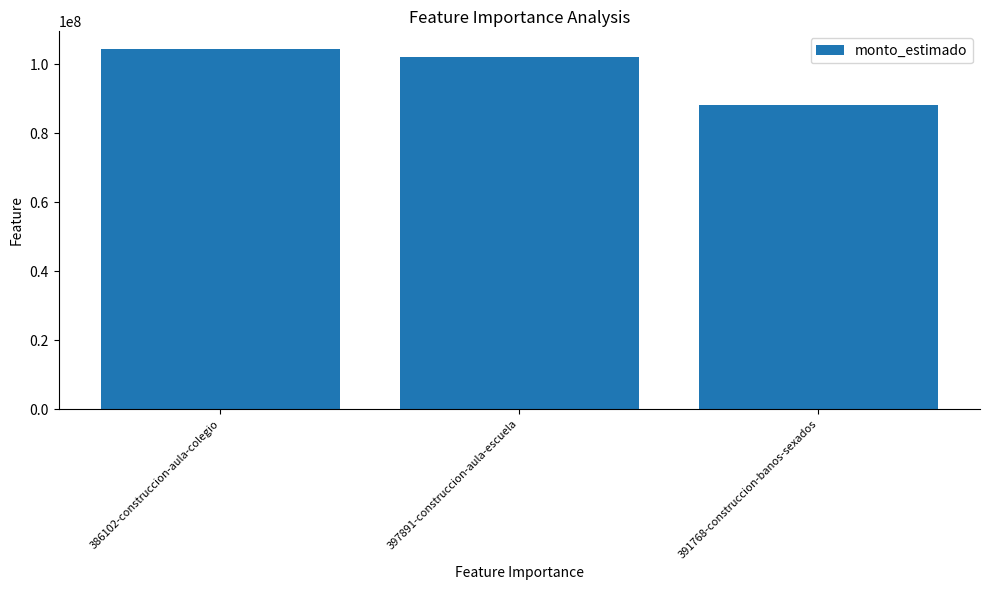

Reading left to right, list all the values displayed in this chart.

386102-construccion-aula-colegio=104352920	397891-construccion-aula-escuela=102264446	391768-construccion-banos-sexados=88251406